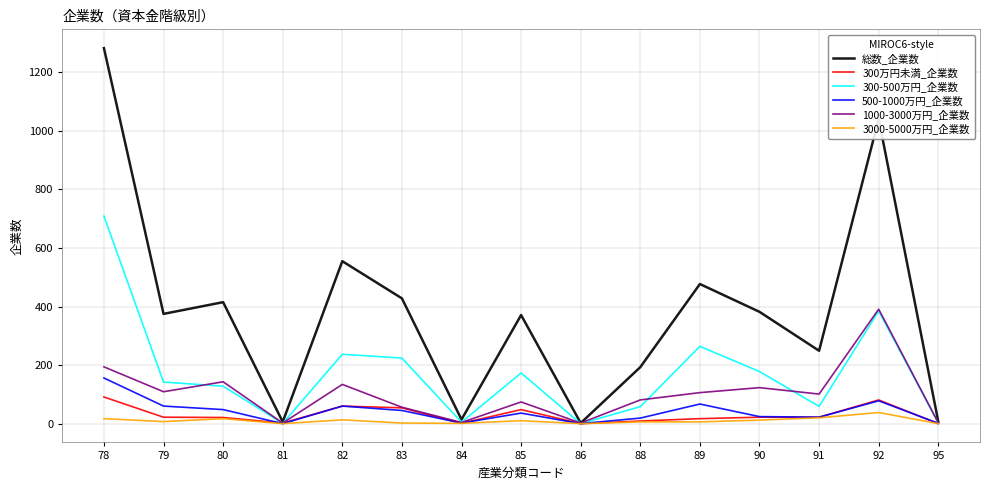

What is the difference between the highest and lowest values at 79?

368